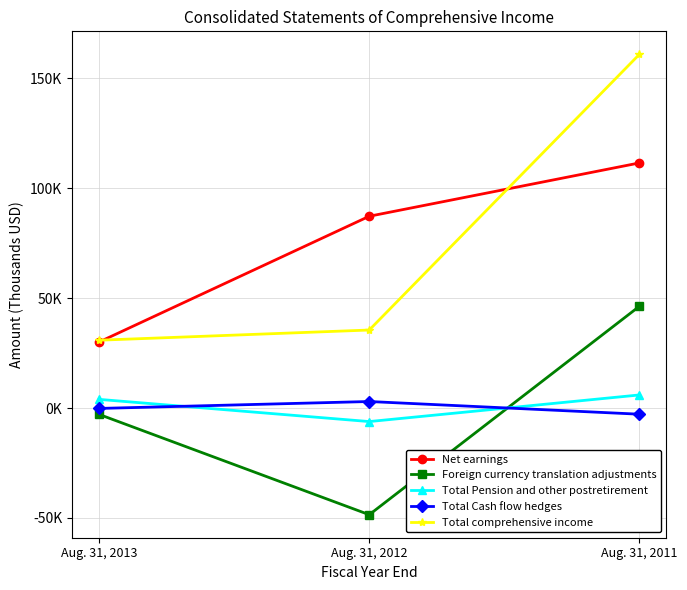

What is the sum of all Total Pension and other postretirement values?

3693